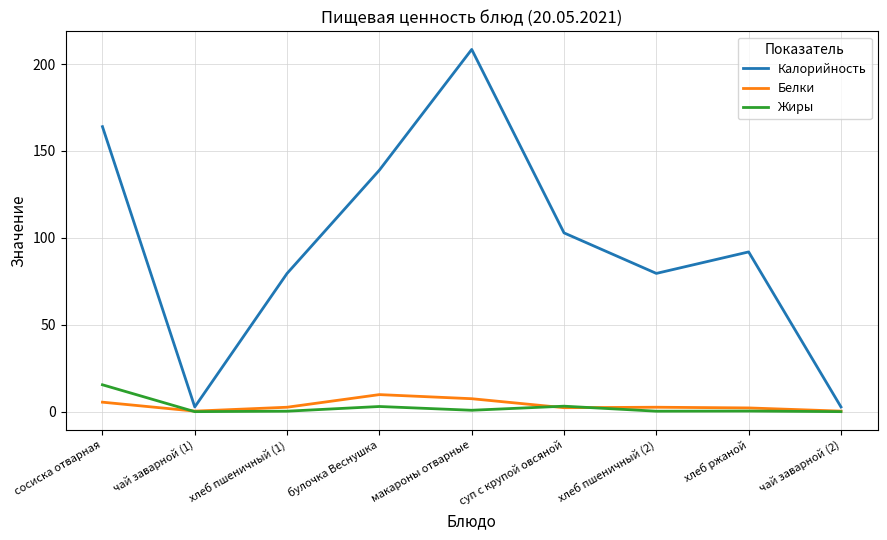

The Белки series shows 2.6 at хлеб пшеничный (1). True or false?

True